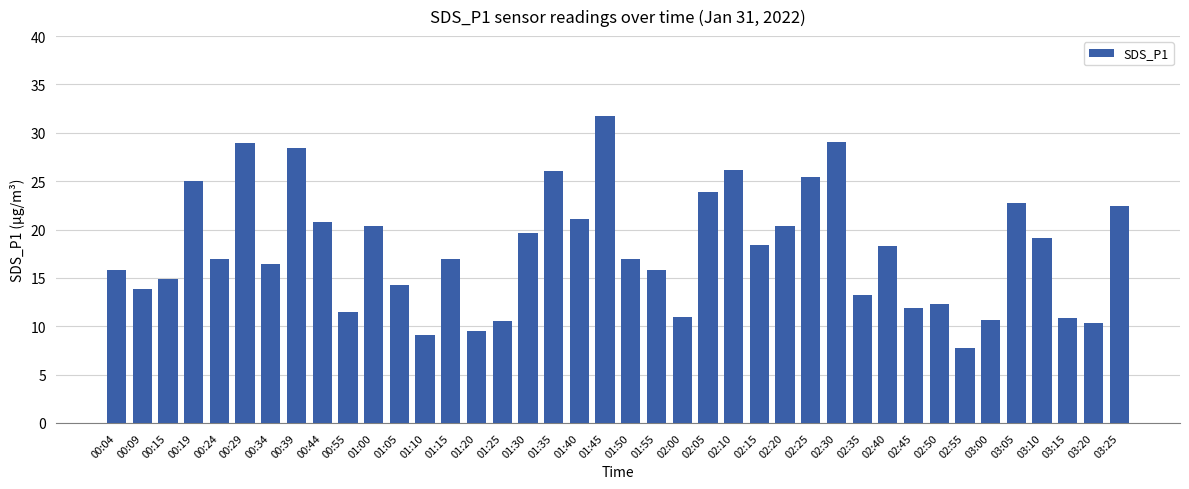

What is the change in value from 00:44 to 02:50?

-8.5